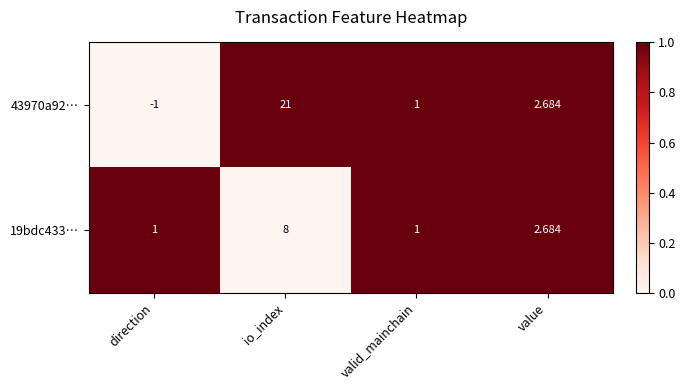

At which category is the sum across all series the highest?

io_index